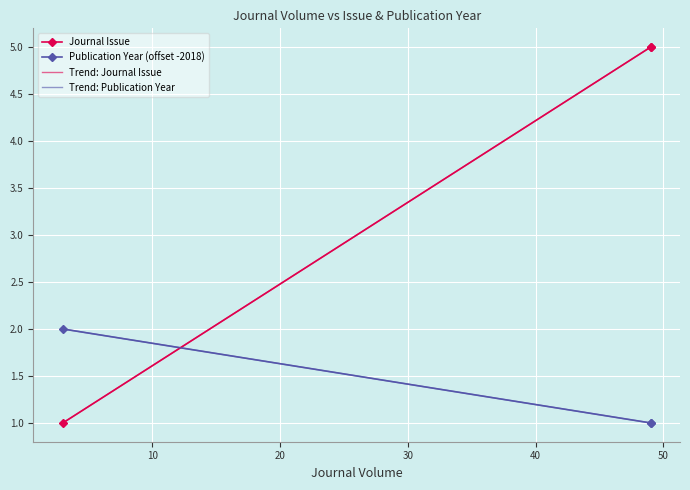

Which series has the largest range (max minus min)?

Journal Issue